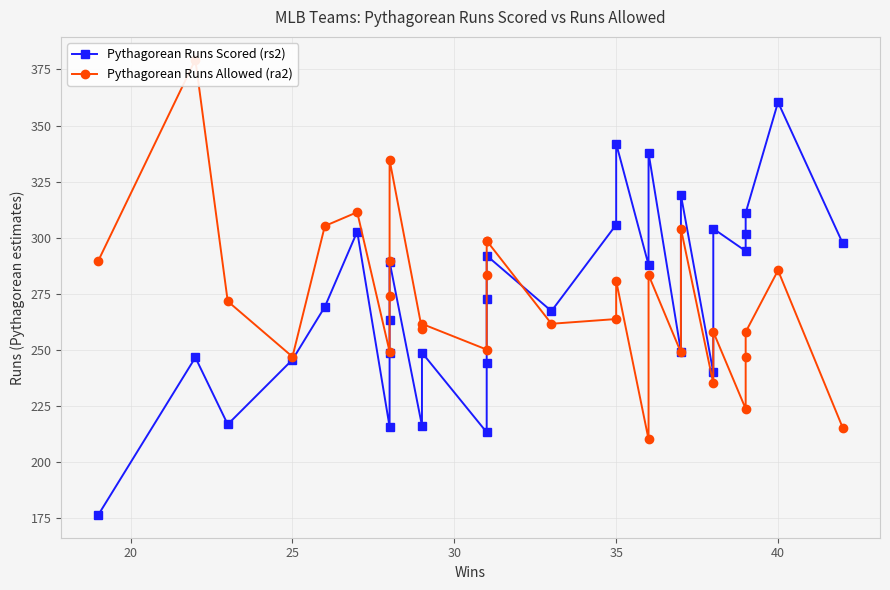

How many data points in Pythagorean Runs Allowed (ra2) are less than 271?

15